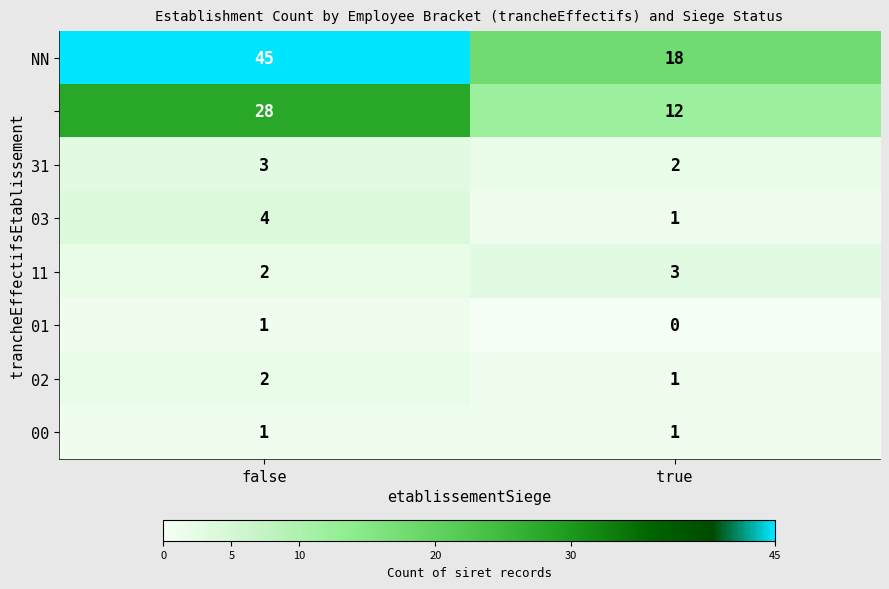

What is the total value across all series at true?

38